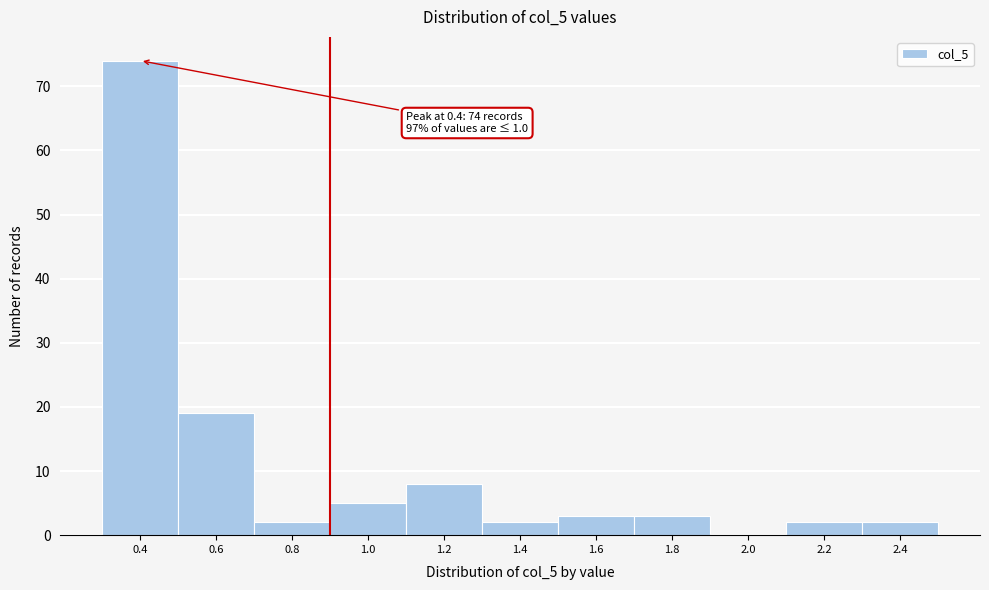

Reading left to right, list all the values displayed in this chart.

0.4=74	0.6=19	0.8=2	1.0=5	1.2=8	1.4=2	1.6=3	1.8=3	2.0=0	2.2=2	2.4=2